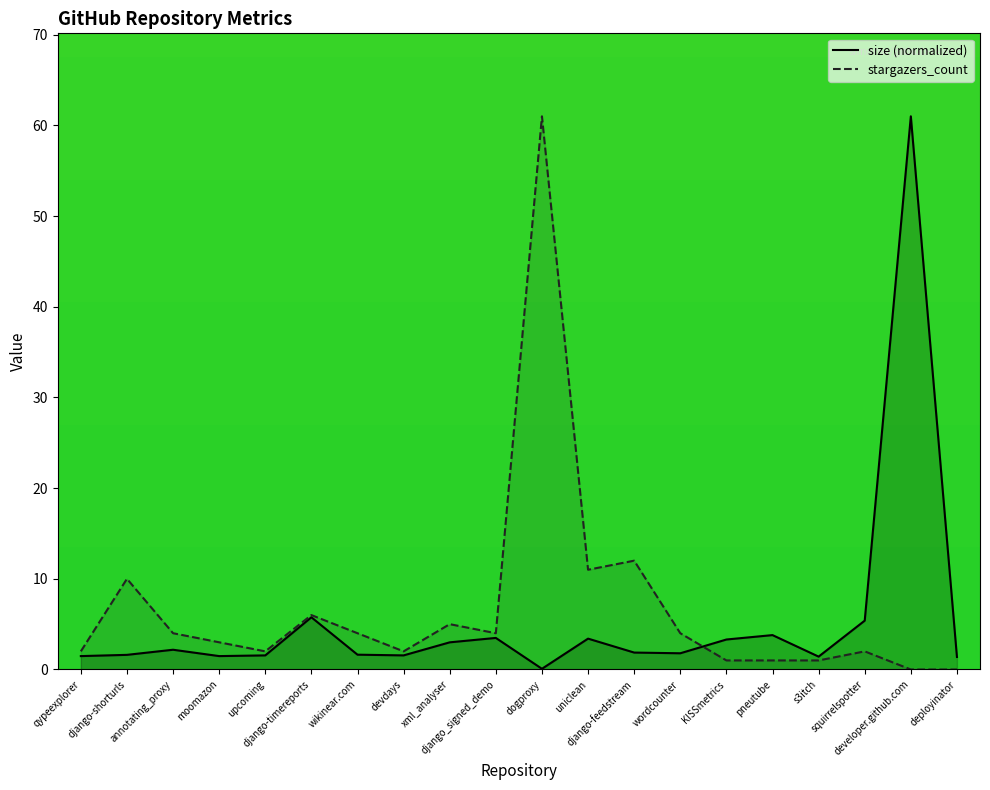

What is the total value across all series at moomazon?

4.5